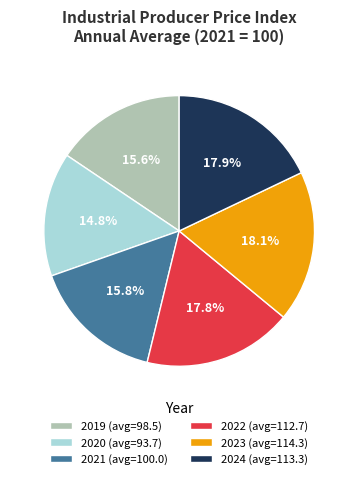

Approximately how many times larger is the value at 2022 (avg=112.7) compared to 2024 (avg=113.3)?

1.0